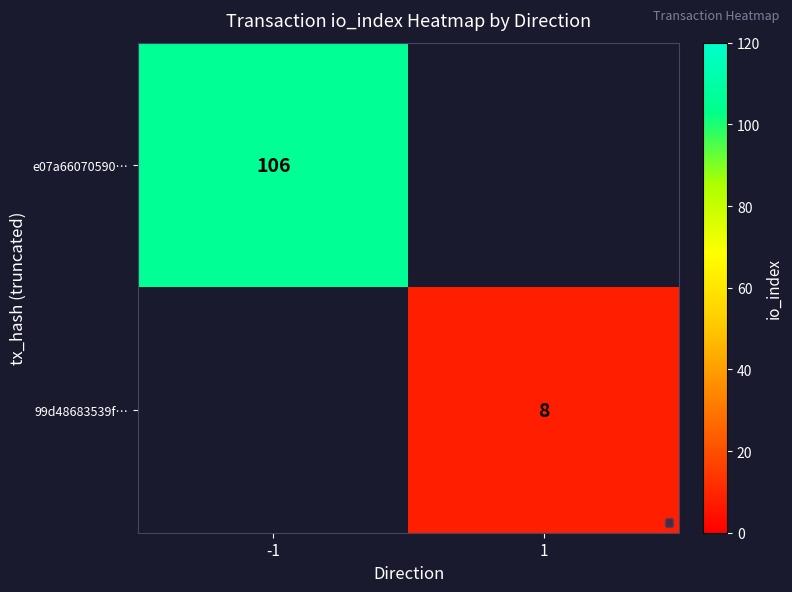

True or false: e07a66070590… has a value of 162 at -1.

False